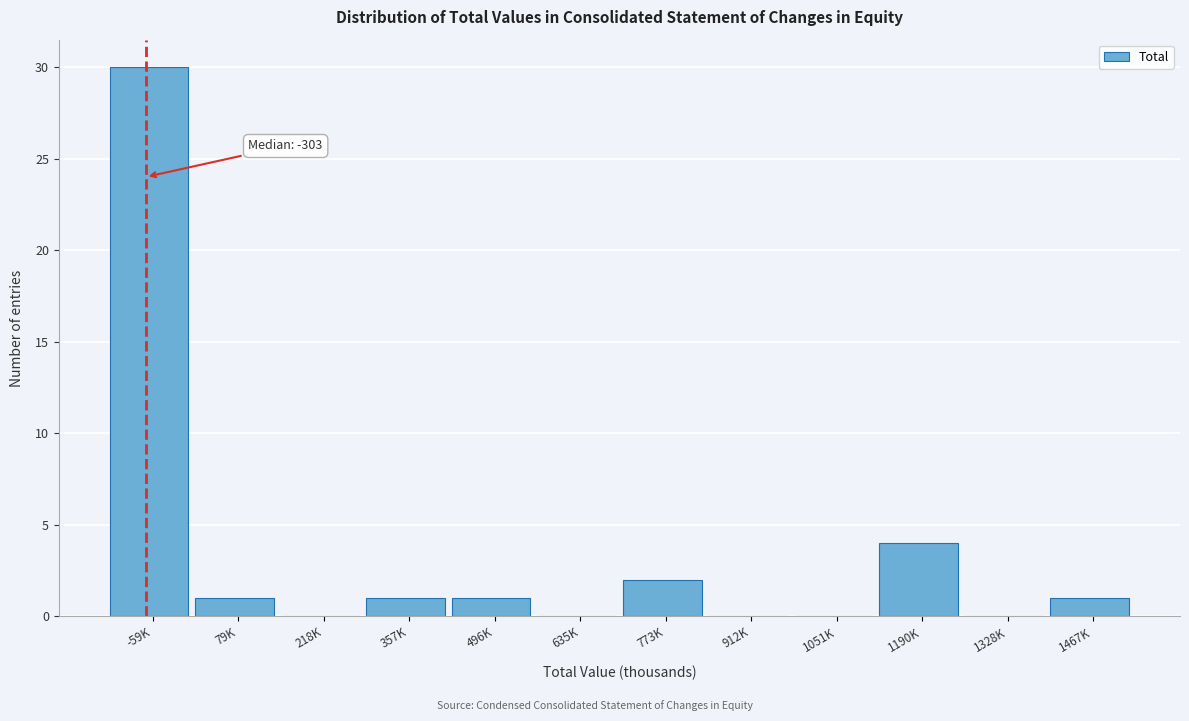

Reading right to left, transcribe all the data shown in this chart.

1467K=1	1328K=0	1190K=4	1051K=0	912K=0	773K=2	635K=0	496K=1	357K=1	218K=0	79K=1	-59K=30